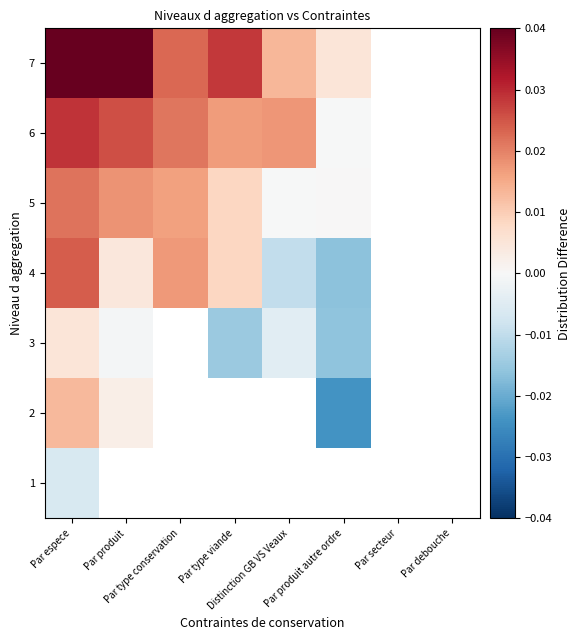

Rank the series by their maximum value, from lowest to highest.

1, 3, 2, 5, 4, 6, 7